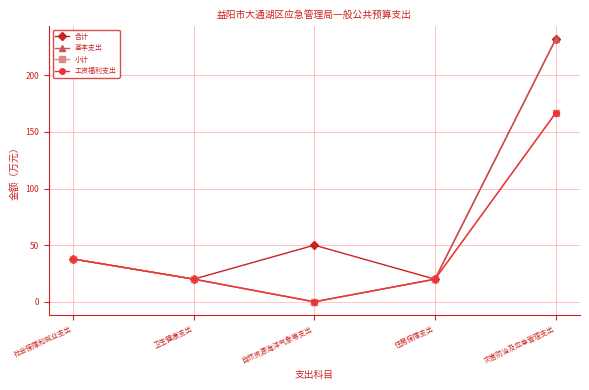

Where does the 工资福利支出 series first go above 20?

社会保障和就业支出